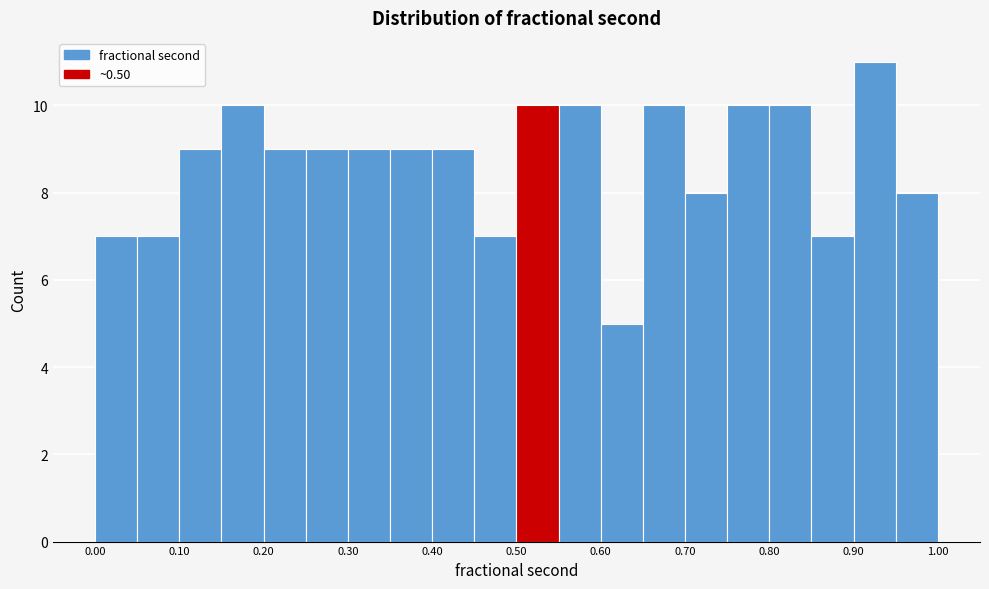

What is the height of the bar covering 0.95 to 1.00 on the x-axis? The values are not printed on the chart, so give them approximately, as read against the axis.

8